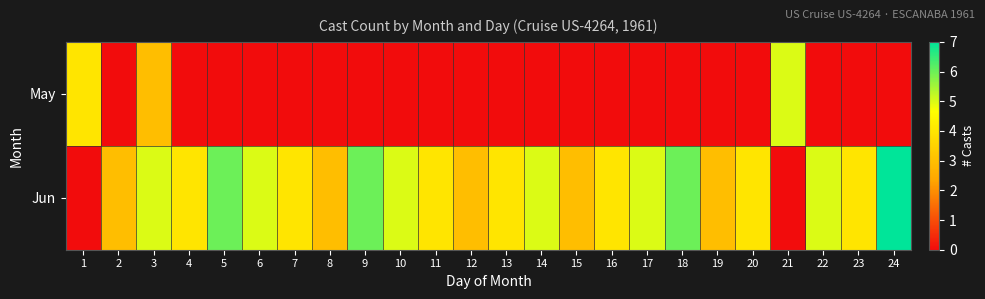

What is the greatest value displayed?

7